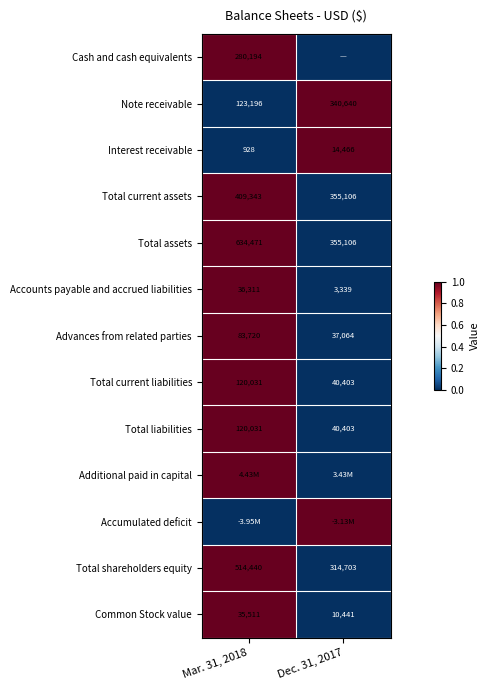

What is the sum of the Total current liabilities values at Dec. 31, 2017 and Mar. 31, 2018?

160434